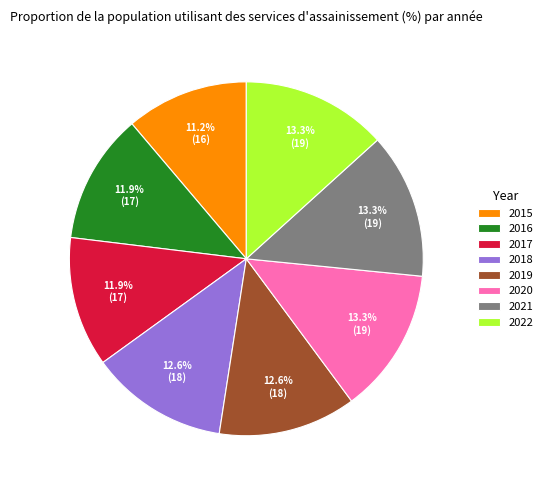

Combined, what portion of the pie is 2018 and 2016?

24.5%